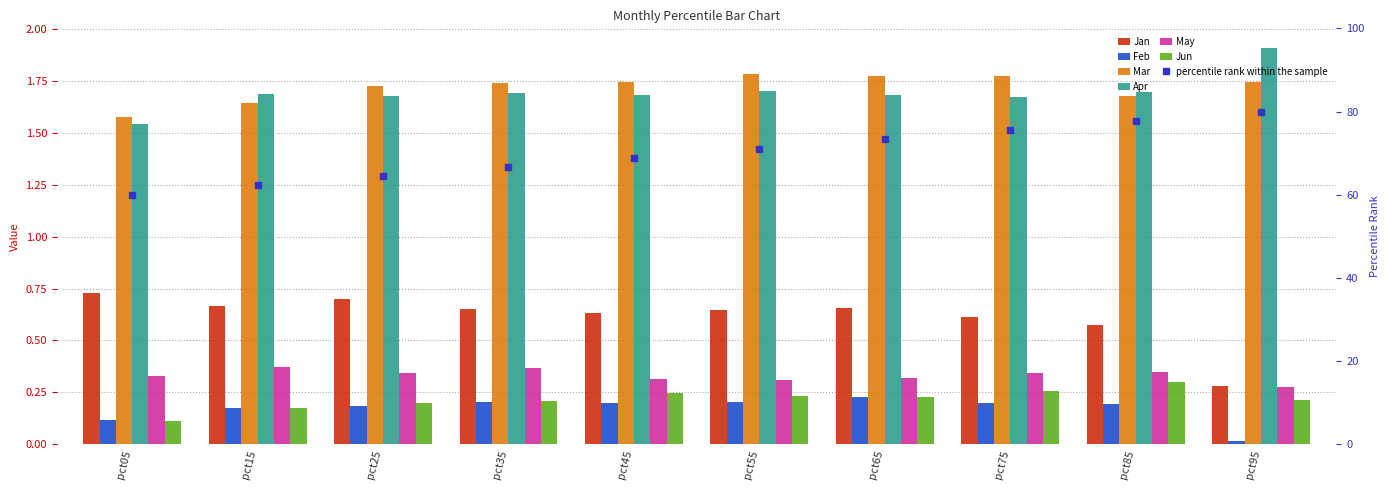

What is the difference between the maximum and second lowest values in the Mar series?

0.1